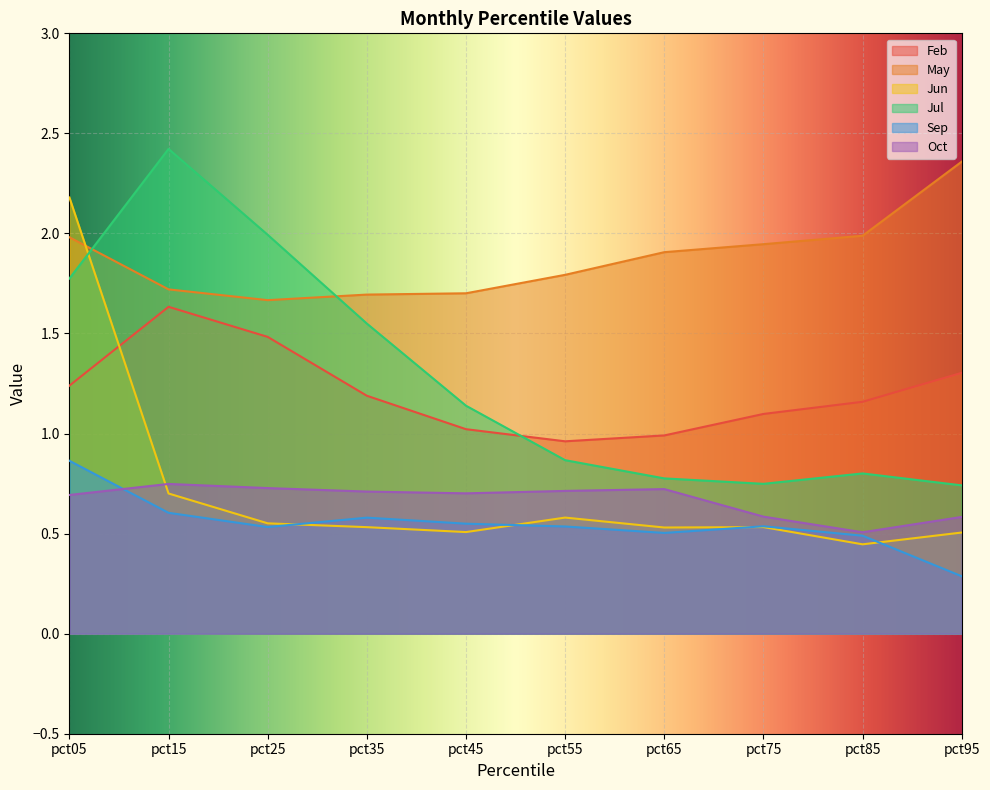

What is the lowest value of the Sep series?

0.3